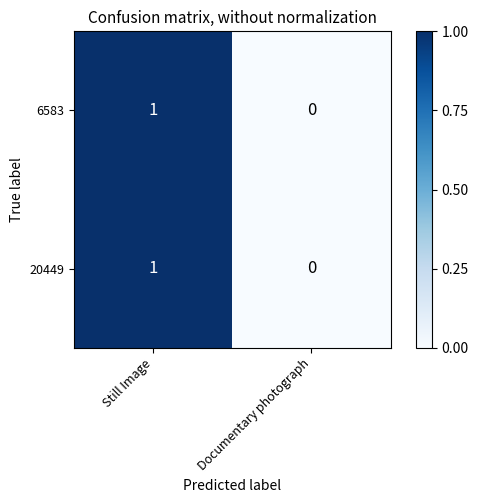

At which label is 6583 closest to 0?

Documentary photograph